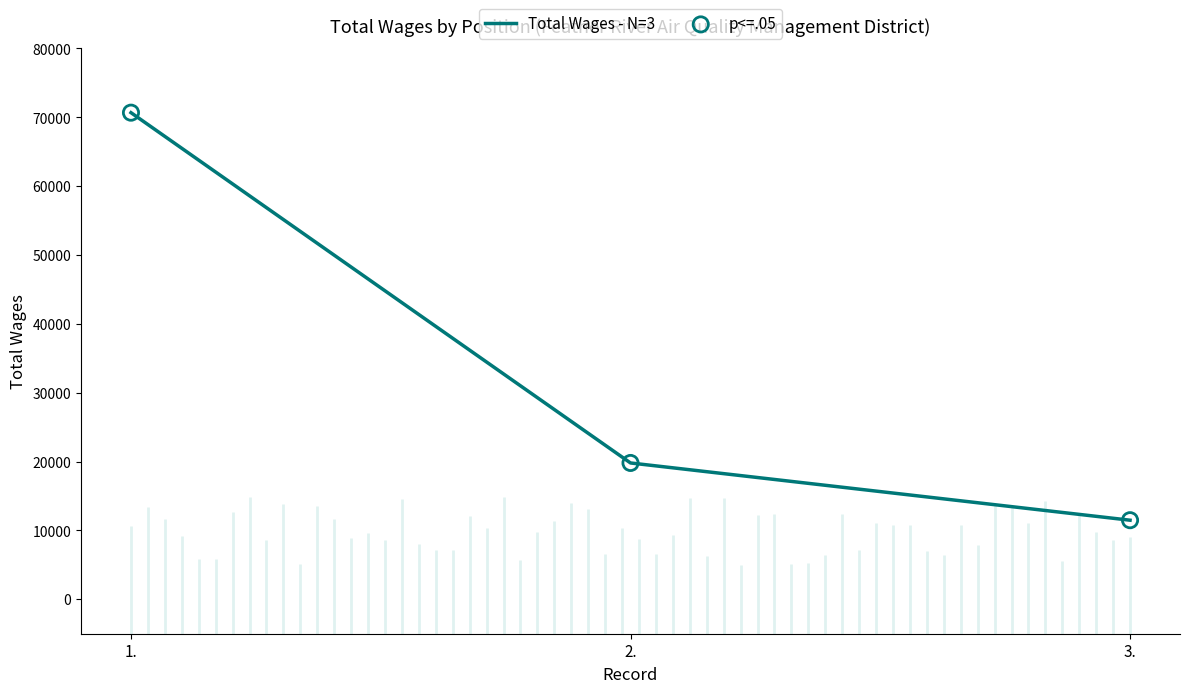

At which category is the sum across all series the highest?

1.